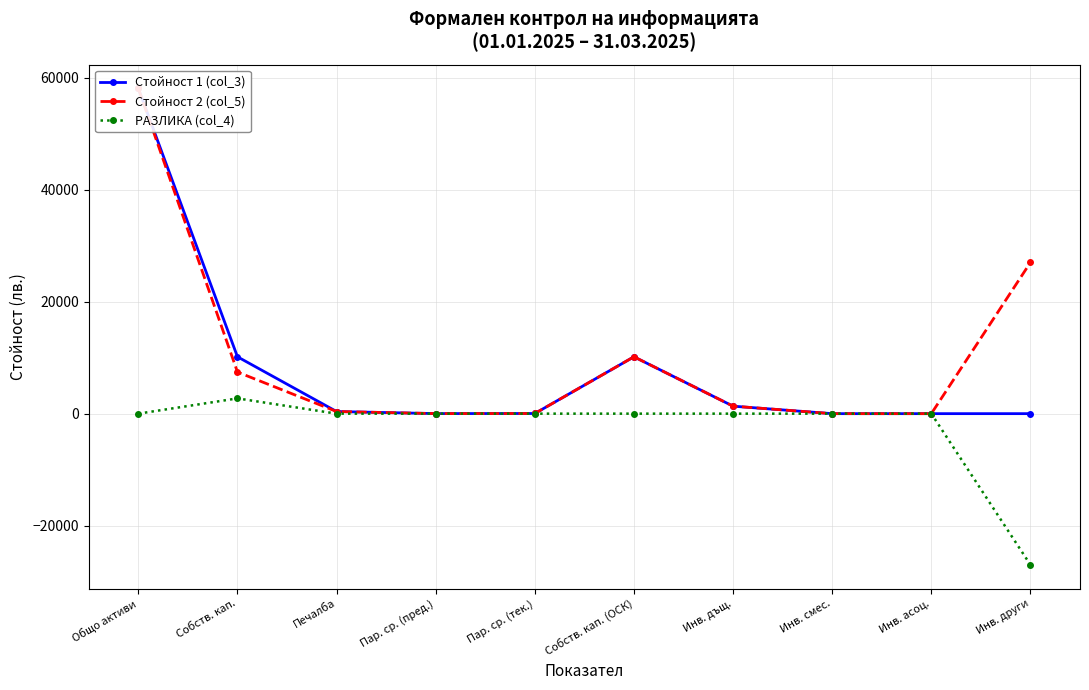

What is the minimum value shown in the chart?

-27024